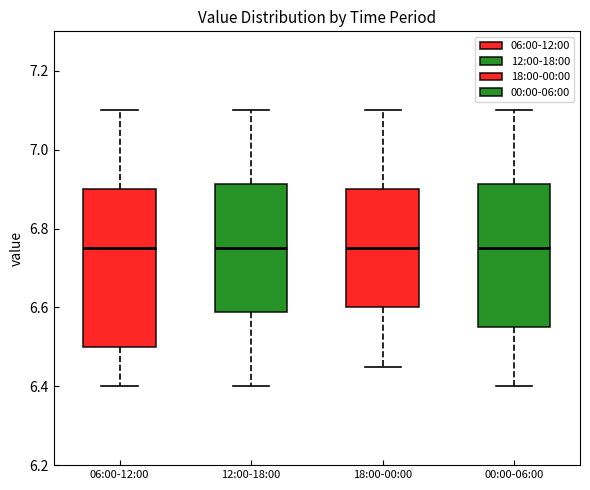

Comparing the boxes themselves (not the whiskers), which one is the tallest?

06:00-12:00